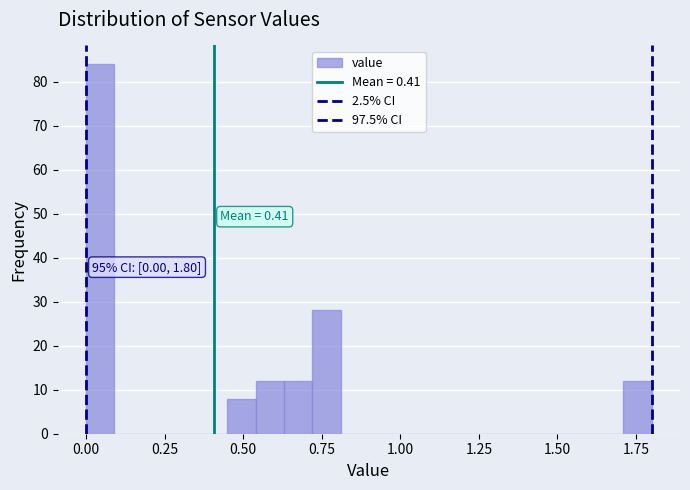

Around what value on the x-axis is the tallest bar? Give the approximate position of its centre, as read against the axis.

0.05